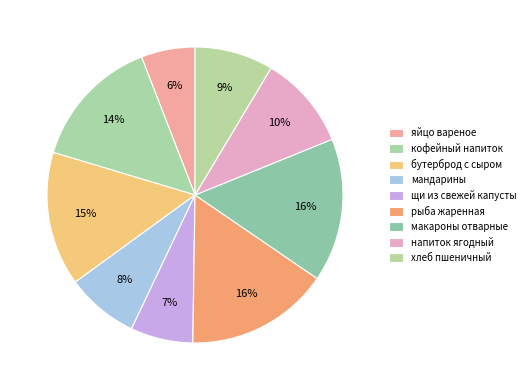

How many slices are in this pie chart?

9